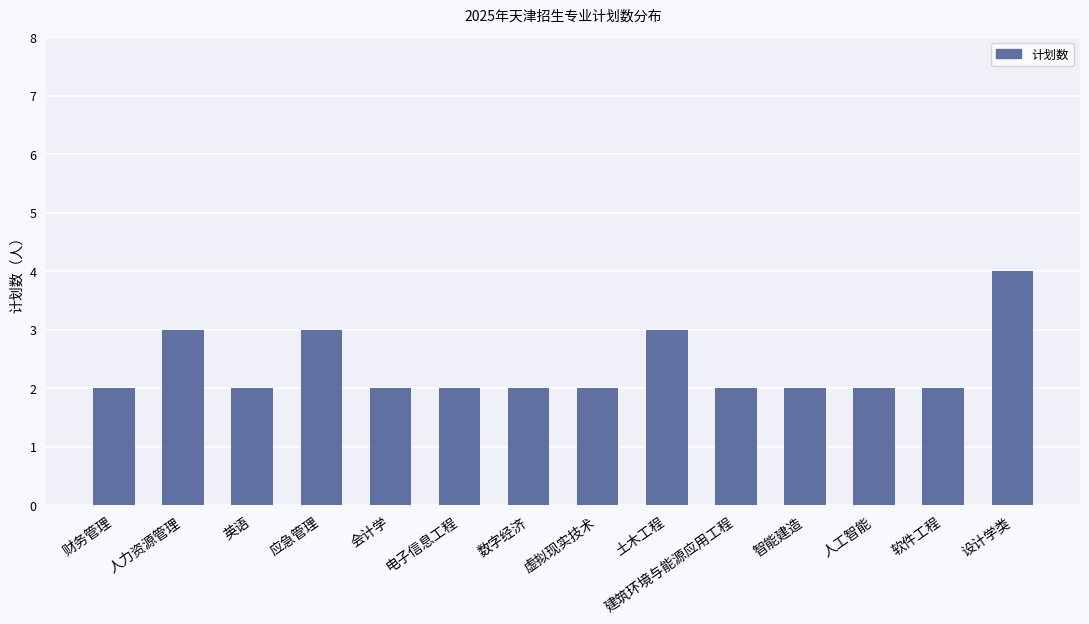

The value at 数字经济 is 2. True or false?

True